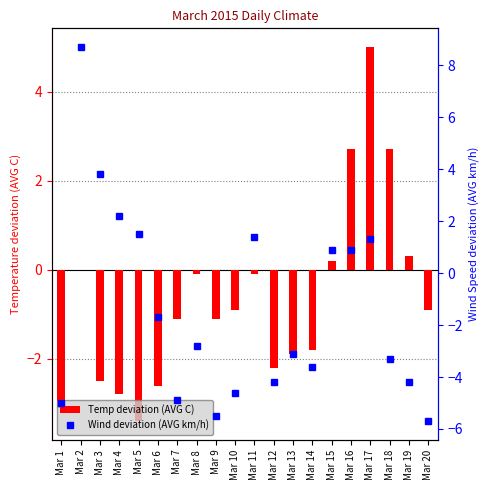

Reading right to left, what are all the values shown in this chart?

Temperatur oben (AVG C): Mar 20=-0.9	Mar 19=0.3	Mar 18=2.7	Mar 17=5.0	Mar 16=2.7	Mar 15=0.2	Mar 14=-1.8	Mar 13=-1.9	Mar 12=-2.2	Mar 11=-0.1	Mar 10=-0.9	Mar 9=-1.1	Mar 8=-0.1	Mar 7=-1.1	Mar 6=-2.6	Mar 5=-3.4	Mar 4=-2.8	Mar 3=-2.5	Mar 2=0.0	Mar 1=-3.1
Windgeschwindigkeit (AVG km/h): Mar 20=-5.7	Mar 19=-4.2	Mar 18=-3.3	Mar 17=1.3	Mar 16=0.9	Mar 15=0.9	Mar 14=-3.6	Mar 13=-3.1	Mar 12=-4.2	Mar 11=1.4	Mar 10=-4.6	Mar 9=-5.5	Mar 8=-2.8	Mar 7=-4.9	Mar 6=-1.7	Mar 5=1.5	Mar 4=2.2	Mar 3=3.8	Mar 2=8.7	Mar 1=-5.0